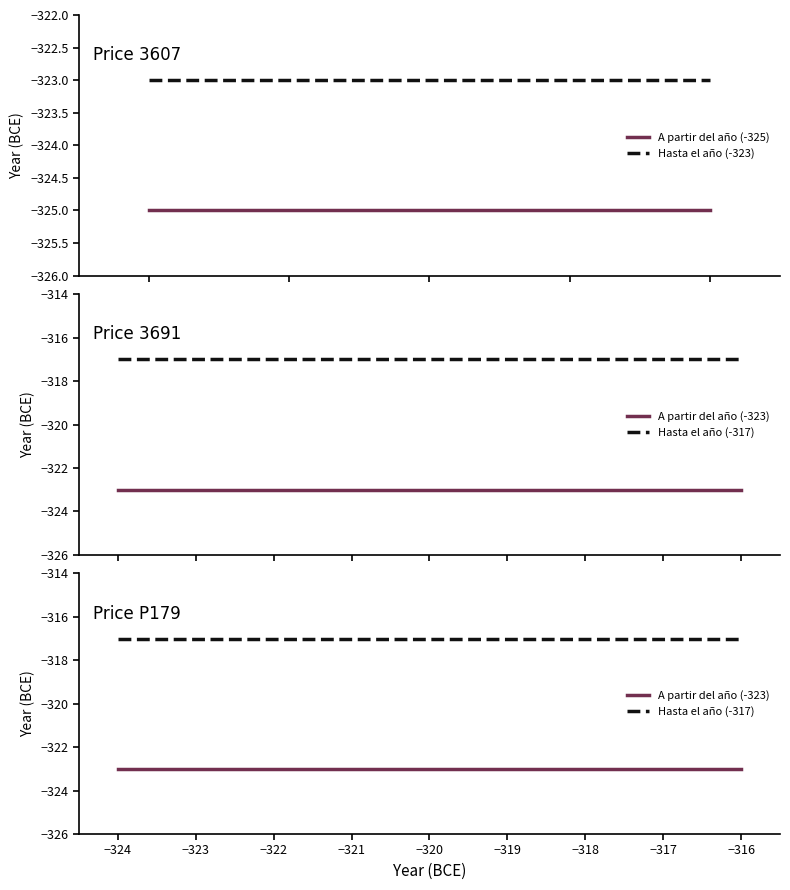

Which has a higher value, −325 or −324?

−325